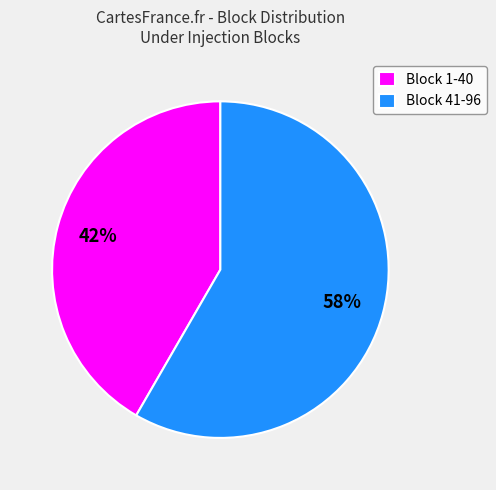

How many slices are in this pie chart?

2